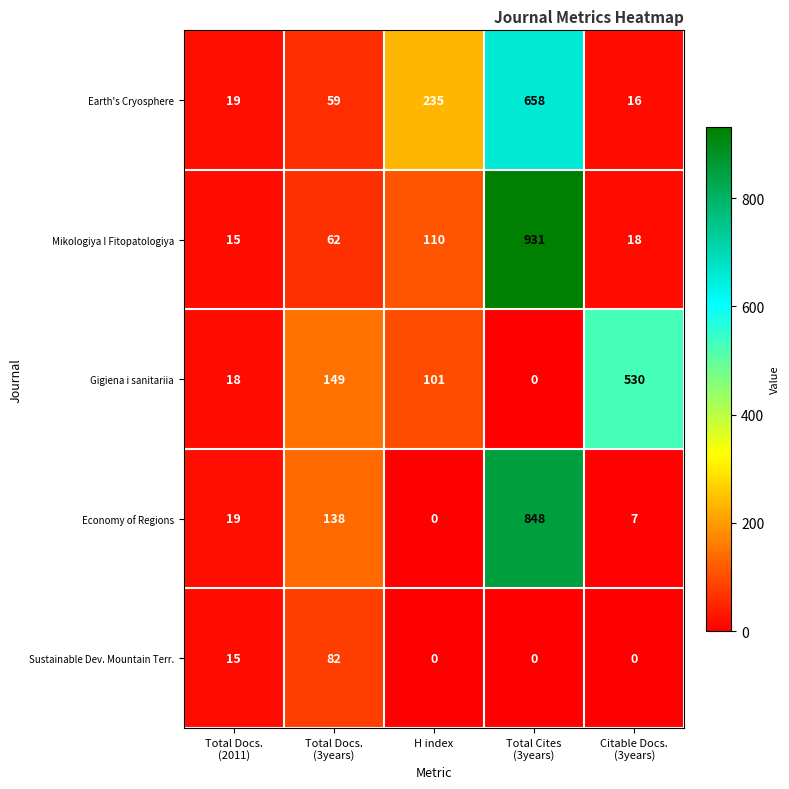

At which category does the chart reach its peak across all series?

Total Cites
(3years)